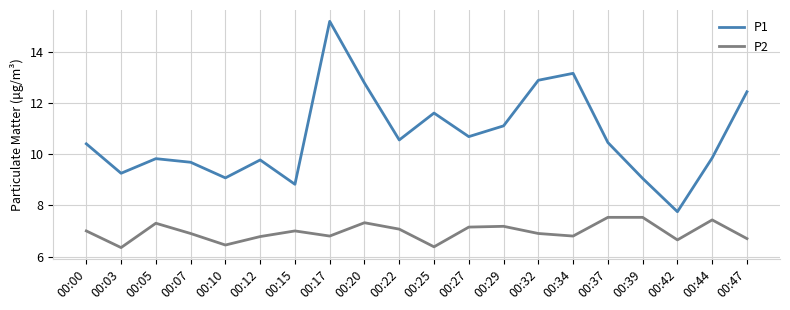

True or false: P2 and P1 intersect in this chart.

False